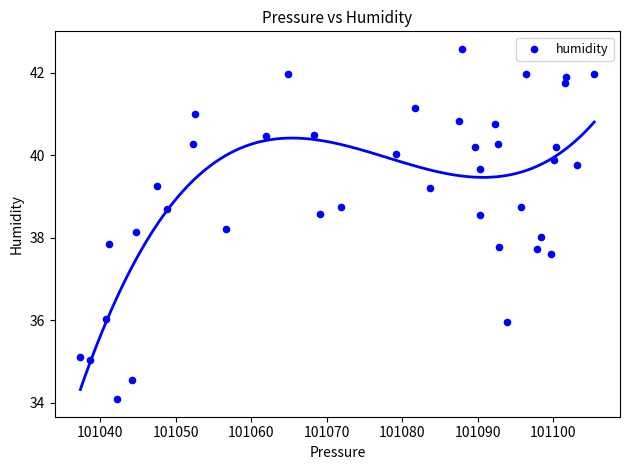

What is the range of X values (max minus min)?

68.1